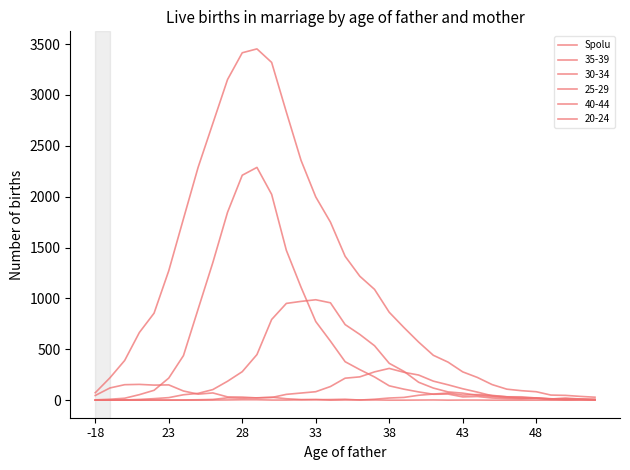

What is the greatest value displayed?

3453